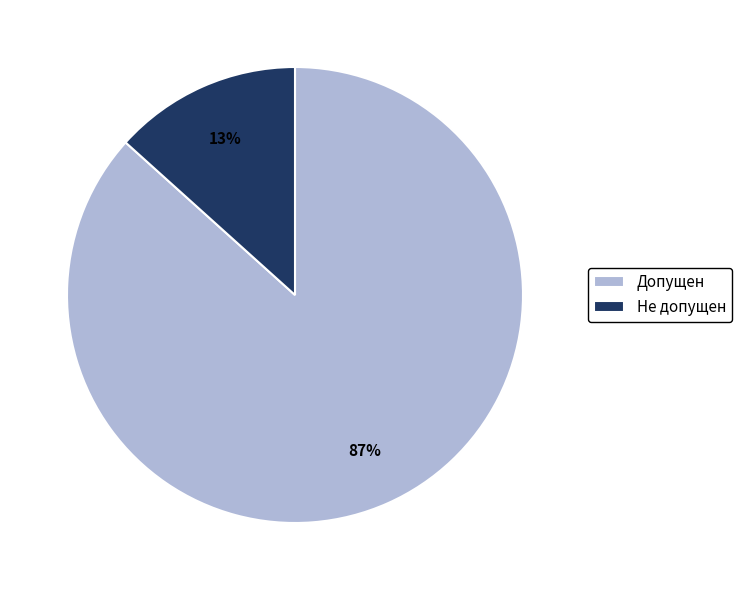

Rank the categories by value from lowest to highest.

Не допущен, Допущен